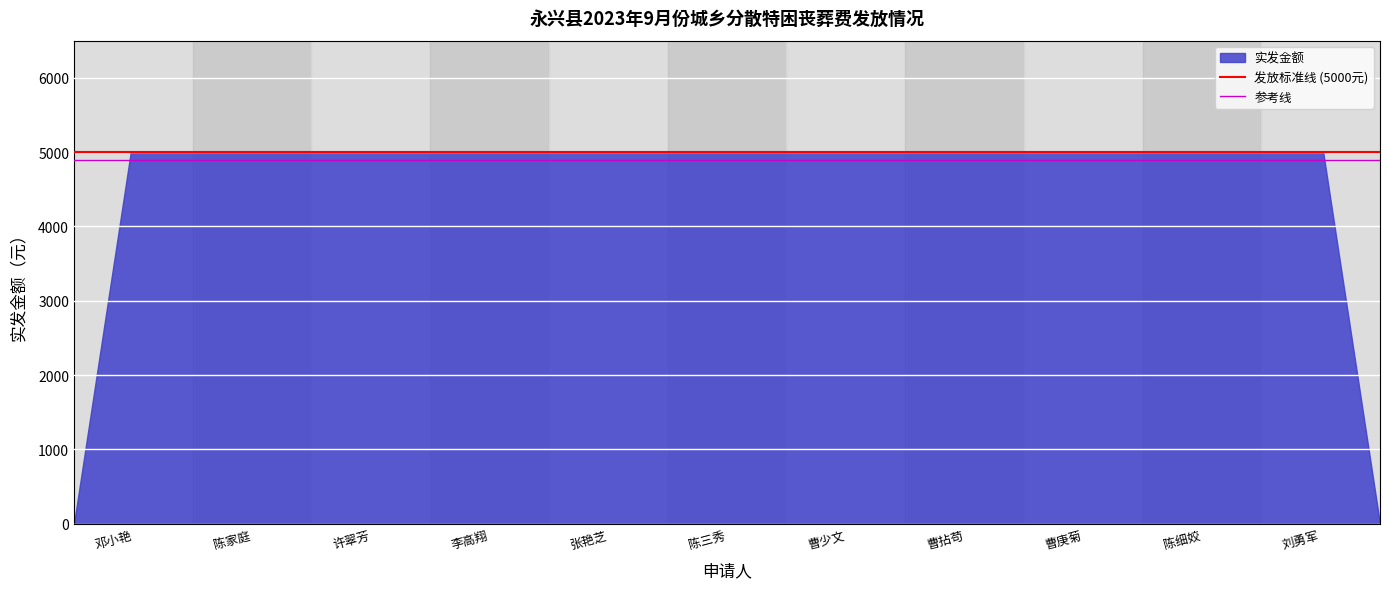

What is the smallest value displayed?

0